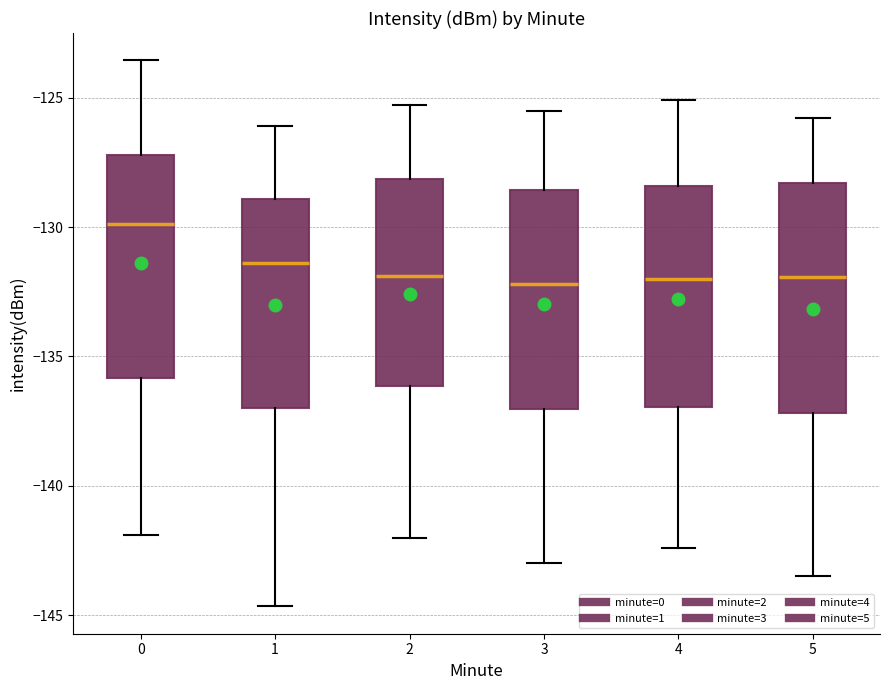

Reading left to right, read every box against the y-axis: the position of its median line, the range the box covers, and the ends of its whiskers. The values are not printed on the chart, so give them approximately, as read against the axis.

0: median -130.0, box -136.0 to -127.0, whiskers -142.0 to -123.5
1: median -131.5, box -137.0 to -129.0, whiskers -144.5 to -126.0
2: median -132.0, box -136.0 to -128.0, whiskers -142.0 to -125.5
3: median -132.0, box -137.0 to -128.5, whiskers -143.0 to -125.5
4: median -132.0, box -137.0 to -128.5, whiskers -142.5 to -125.0
5: median -132.0, box -137.0 to -128.5, whiskers -143.5 to -126.0